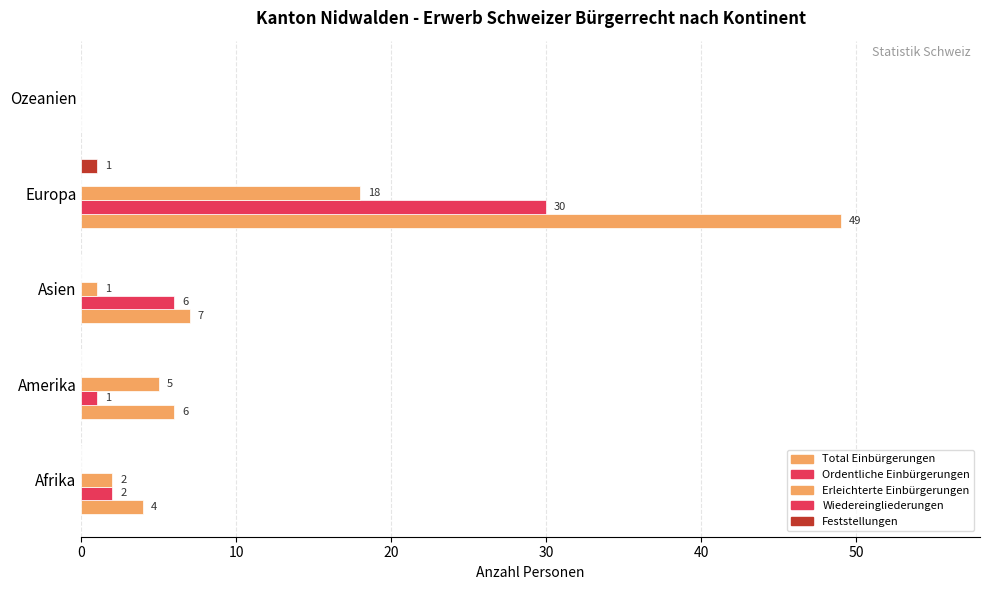

How many positive values does the Erleichterte Einbürgerungen series have?

4